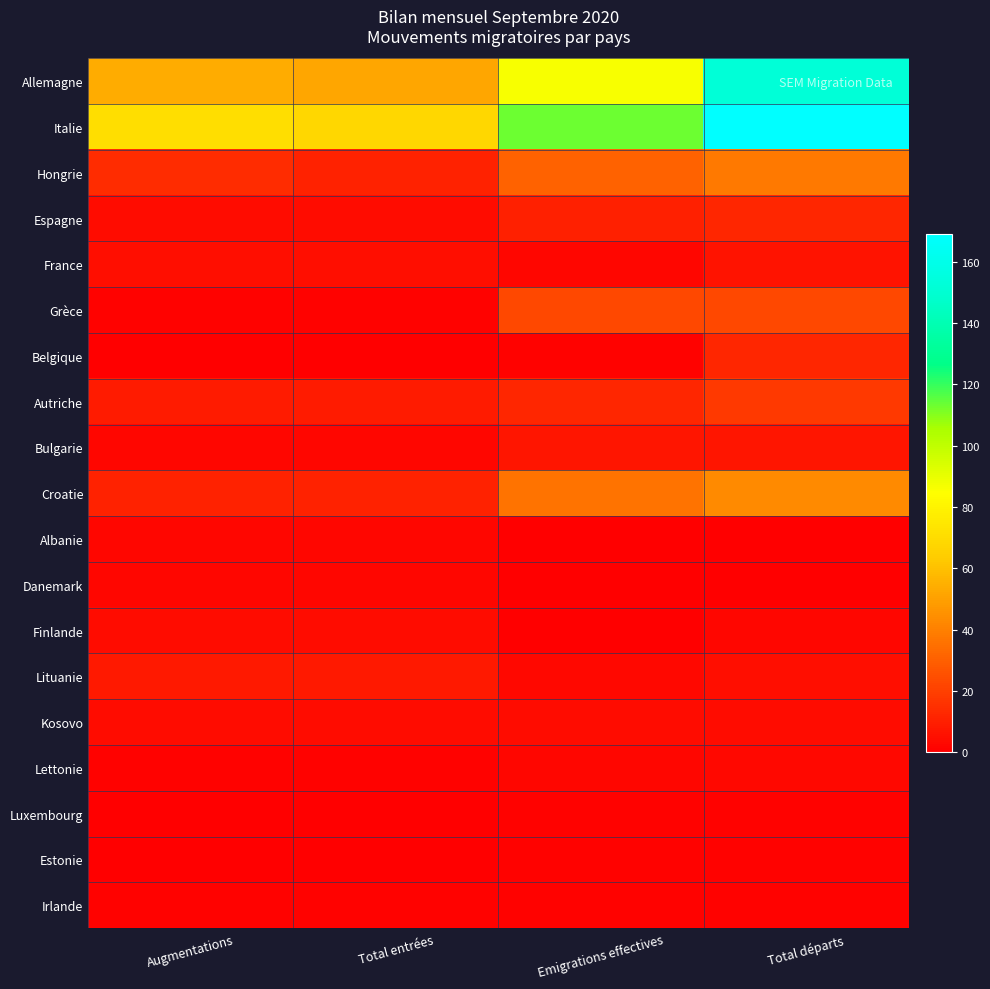

Which category has the highest value across all series?

Total départs